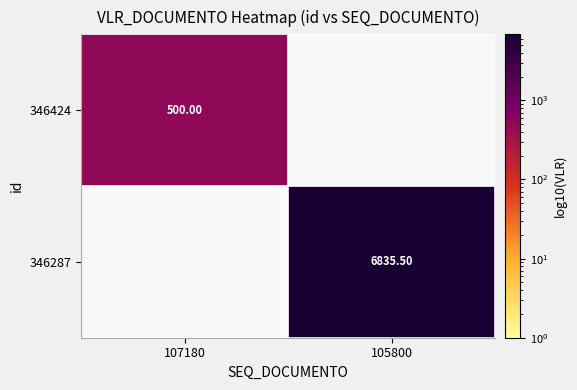

Is the value of 346287 at 105800 greater than the value of 346424 at 107180?

Yes